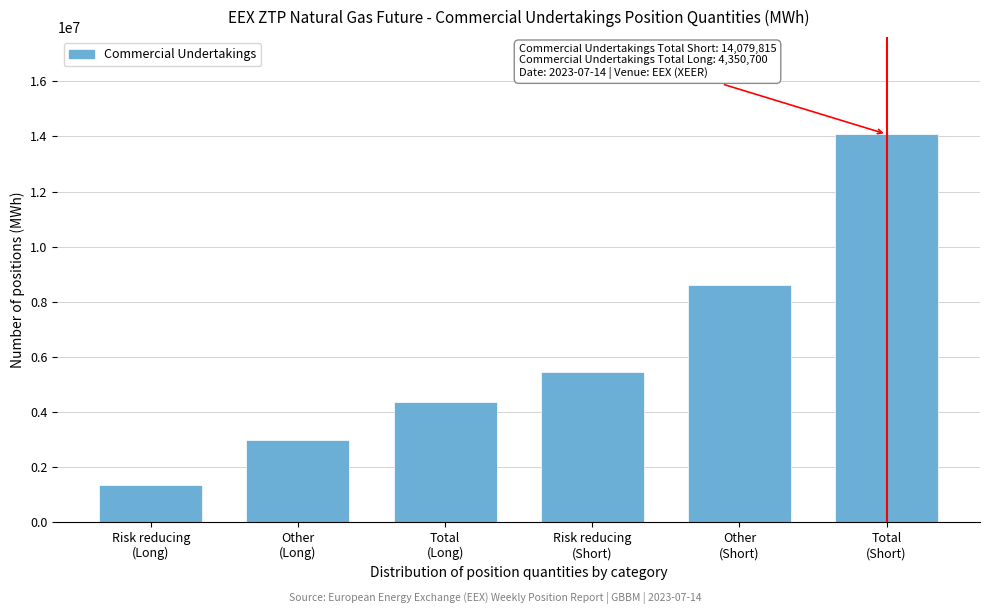

Reading left to right, extract all data points from this chart.

1362170	2988530	4350700	5469095	8610720	14079815